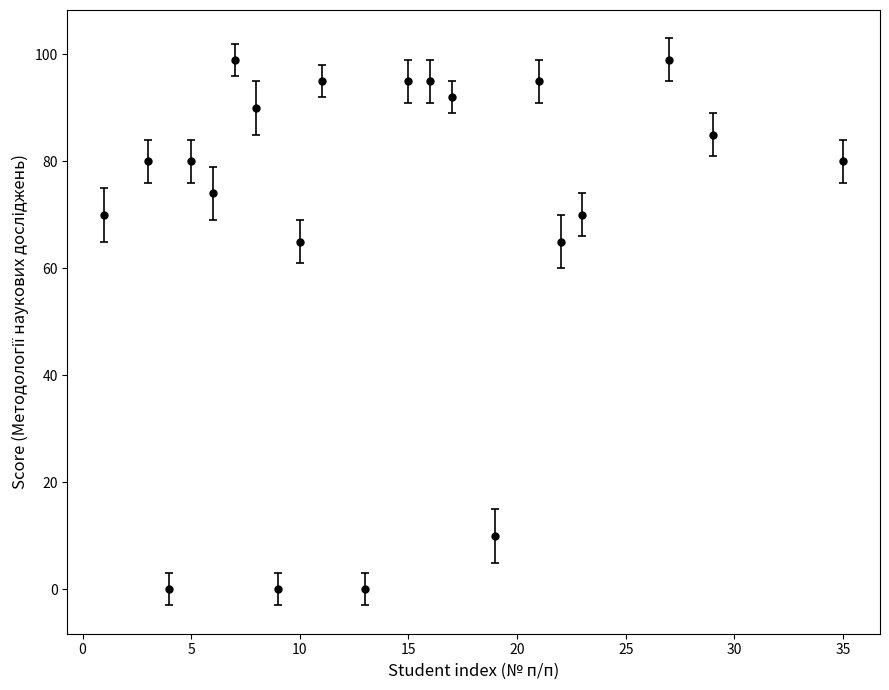

What is the value of the 14th point from the left?

92